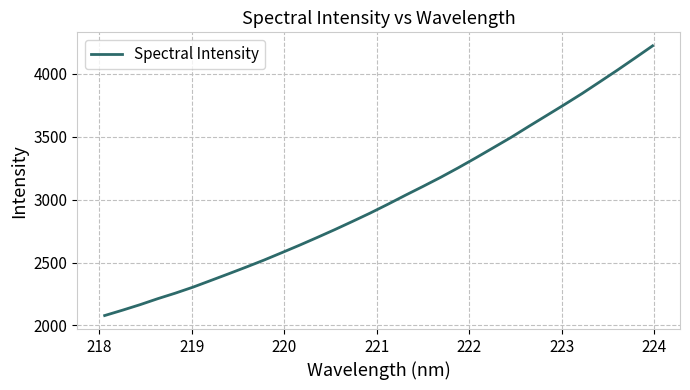

What is the minimum value shown in the chart?

2078.8